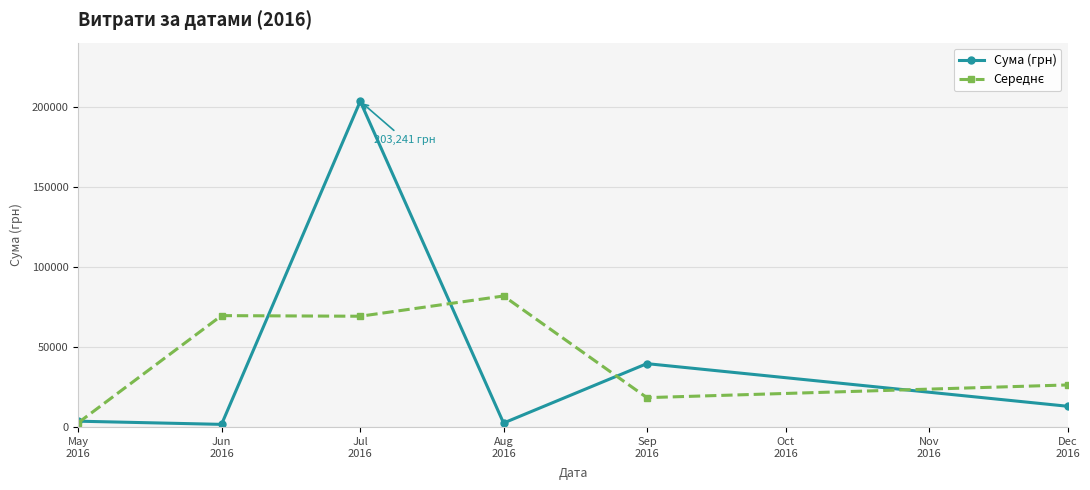

How many interior local peaks does the Сума (грн) series have?

2